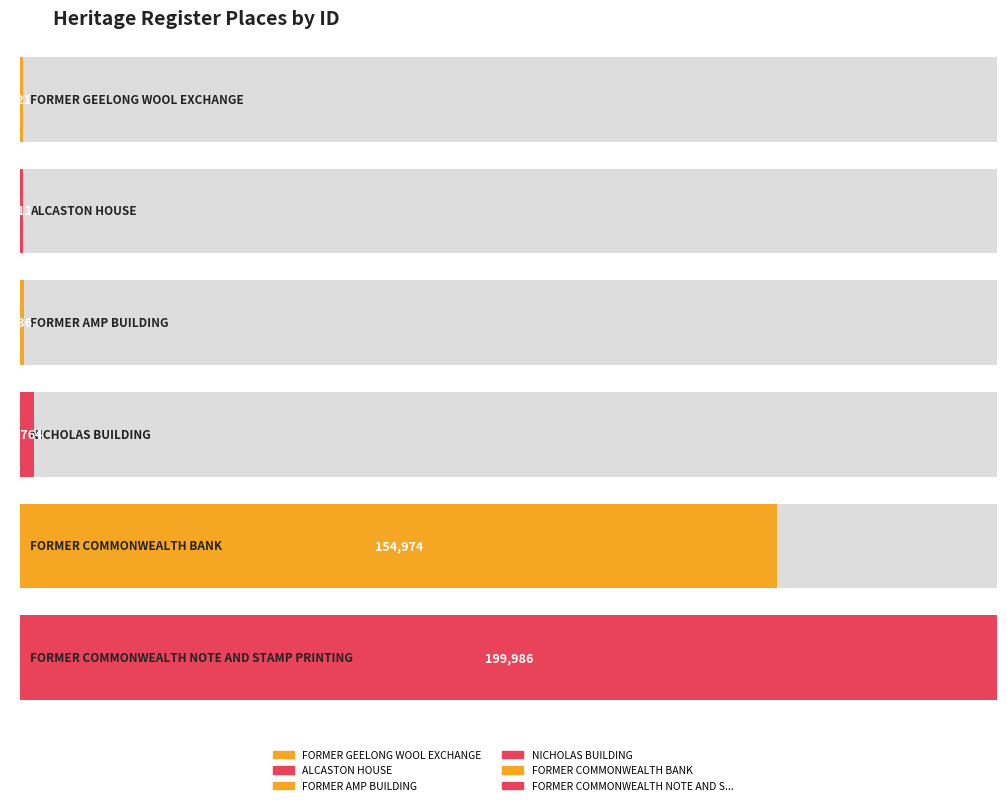

The chart shows a value of 2764 at NICHOLAS BUILDING. True or false?

True